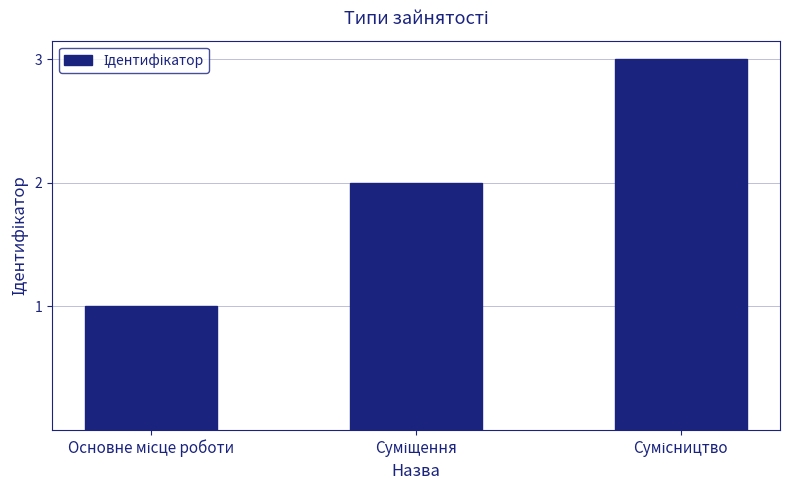

What is the maximum value shown in the chart?

3